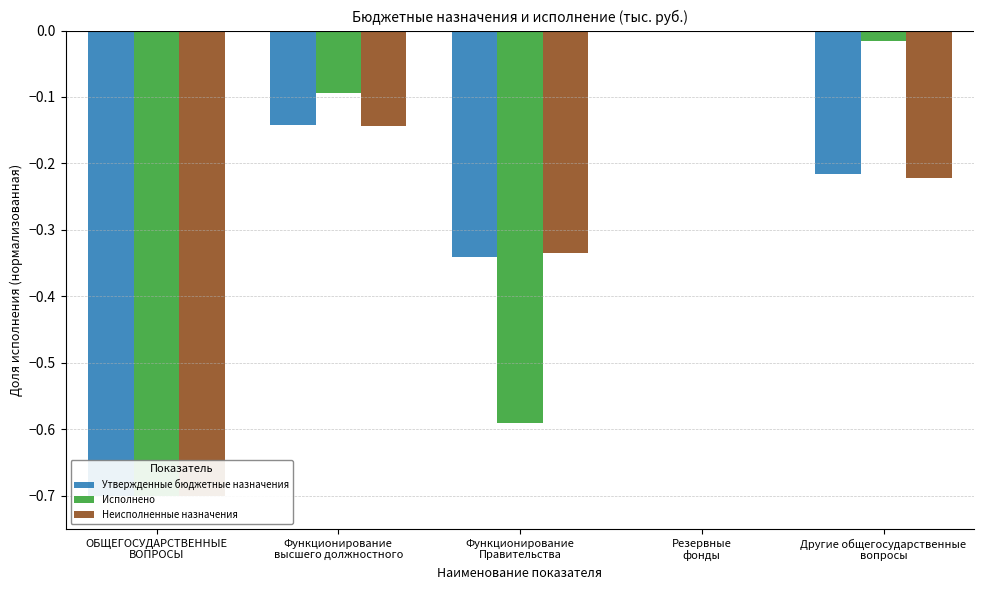

How many groups of bars are there?

5